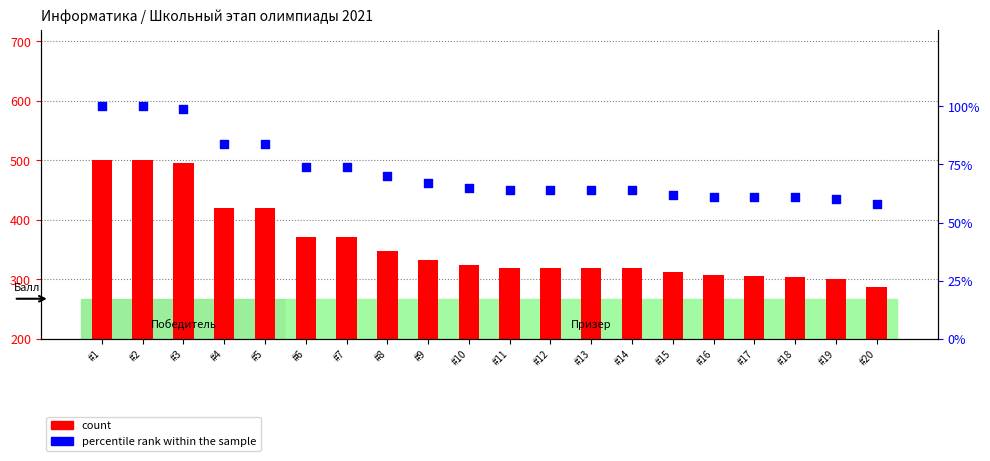

Which series contains the highest Y value?

count